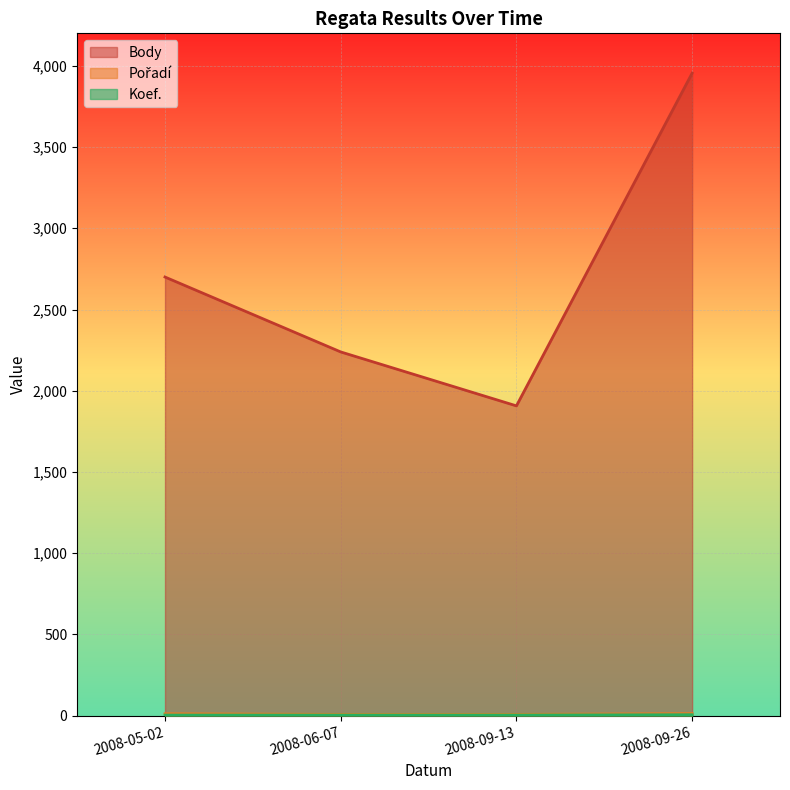

How many Koef. values are between 4 and 6?

4